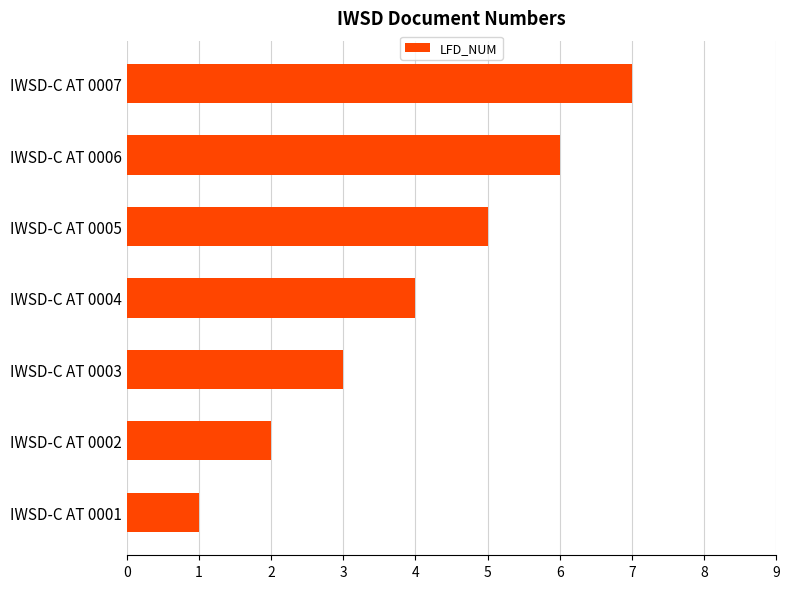

The chart shows a value of 3 at IWSD-C AT 0006. True or false?

False